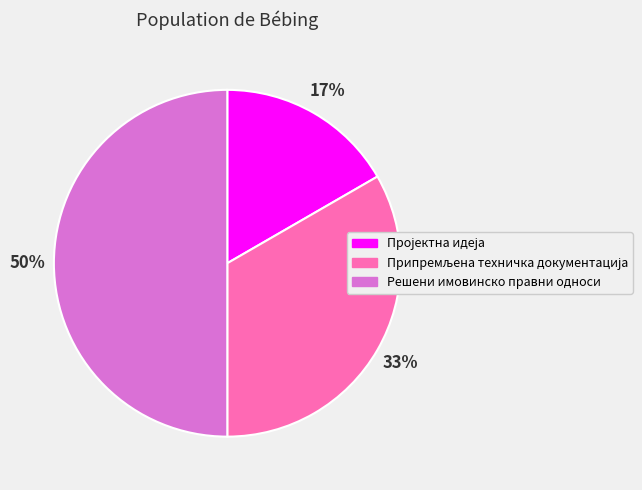

To the nearest percent, what is the difference between the largest and smallest slice percentages?

33%